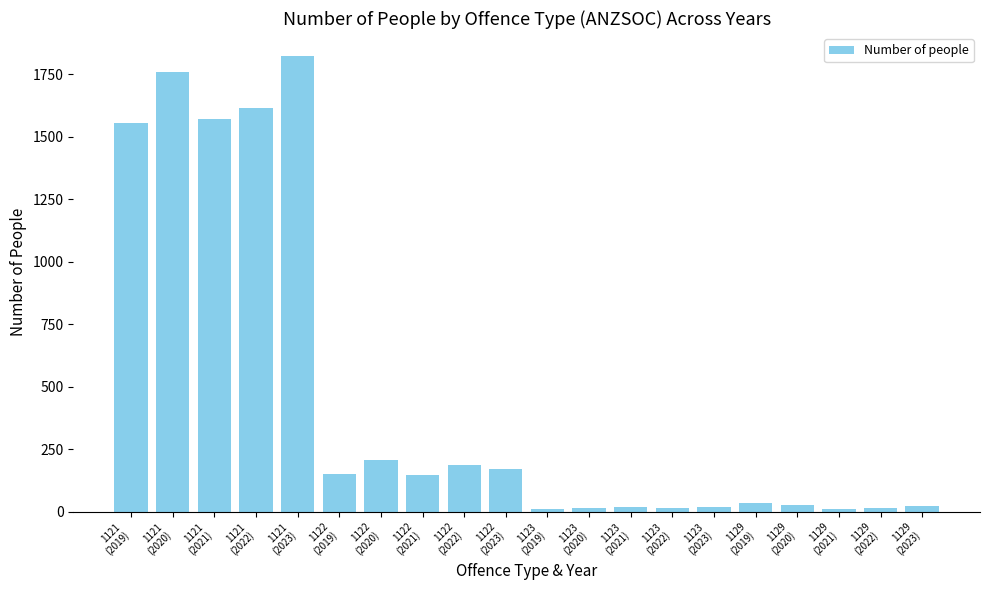

Which has a higher value, 1121
(2019) or 1122
(2020)?

1121
(2019)